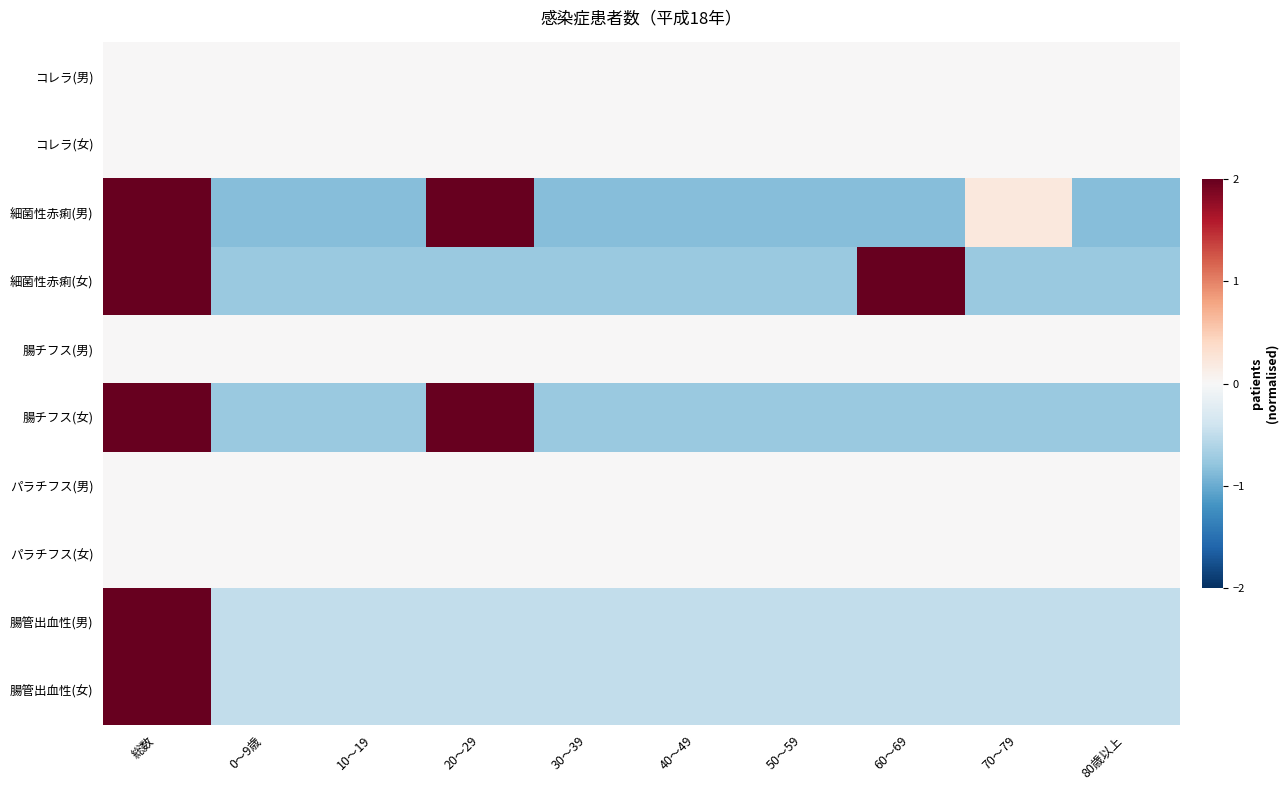

Reading left to right, extract all data points from this chart.

コレラ(男): 総数=0.0	0～9歳=0.0	10～19=0.0	20～29=0.0	30～39=0.0	40～49=0.0	50～59=0.0	60～69=0.0	70～79=0.0	80歳以上=0.0
コレラ(女): 総数=0.0	0～9歳=0.0	10～19=0.0	20～29=0.0	30～39=0.0	40～49=0.0	50～59=0.0	60～69=0.0	70～79=0.0	80歳以上=0.0
細菌性赤痢(男): 総数=3.4	0～9歳=-0.9	10～19=-0.9	20～29=2.4	30～39=-0.9	40～49=-0.9	50～59=-0.9	60～69=-0.9	70～79=0.2	80歳以上=-0.9
細菌性赤痢(女): 総数=3.0	0～9歳=-0.7	10～19=-0.7	20～29=-0.7	30～39=-0.7	40～49=-0.7	50～59=-0.7	60～69=3.0	70～79=-0.7	80歳以上=-0.7
腸チフス(男): 総数=0.0	0～9歳=0.0	10～19=0.0	20～29=0.0	30～39=0.0	40～49=0.0	50～59=0.0	60～69=0.0	70～79=0.0	80歳以上=0.0
腸チフス(女): 総数=3.0	0～9歳=-0.7	10～19=-0.7	20～29=3.0	30～39=-0.7	40～49=-0.7	50～59=-0.7	60～69=-0.7	70～79=-0.7	80歳以上=-0.7
パラチフス(男): 総数=0.0	0～9歳=0.0	10～19=0.0	20～29=0.0	30～39=0.0	40～49=0.0	50～59=0.0	60～69=0.0	70～79=0.0	80歳以上=0.0
パラチフス(女): 総数=0.0	0～9歳=0.0	10～19=0.0	20～29=0.0	30～39=0.0	40～49=0.0	50～59=0.0	60～69=0.0	70～79=0.0	80歳以上=0.0
腸管出血性(男): 総数=4.5	0～9歳=-0.5	10～19=-0.5	20～29=-0.5	30～39=-0.5	40～49=-0.5	50～59=-0.5	60～69=-0.5	70～79=-0.5	80歳以上=-0.5
腸管出血性(女): 総数=4.5	0～9歳=-0.5	10～19=-0.5	20～29=-0.5	30～39=-0.5	40～49=-0.5	50～59=-0.5	60～69=-0.5	70～79=-0.5	80歳以上=-0.5